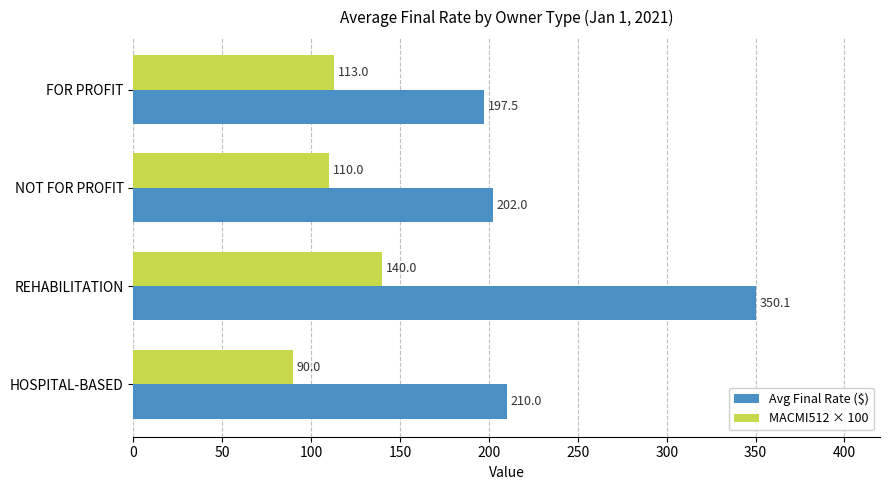

How many values in the MACMI512 × 100 series are below 112?

2